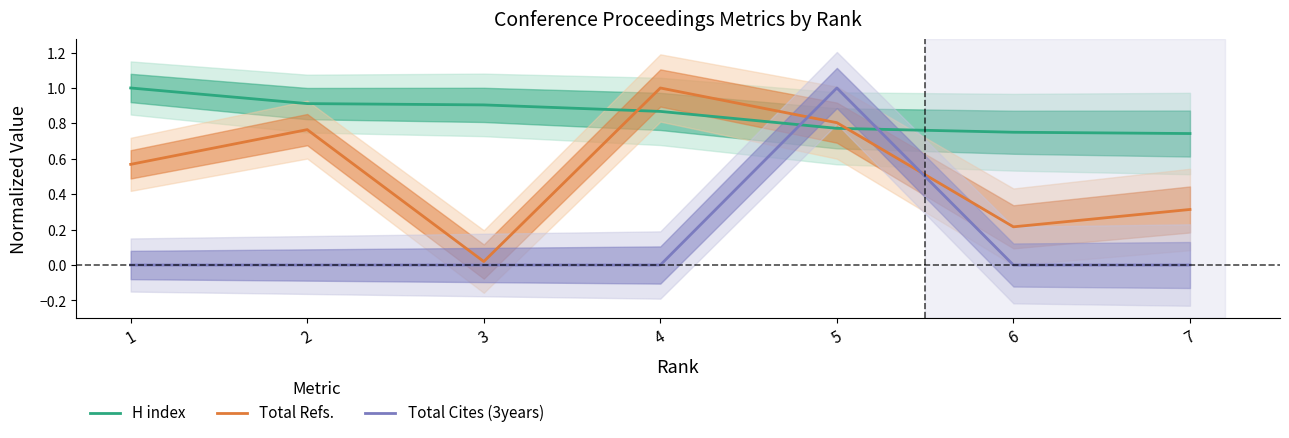

How many lines are shown in the chart?

3